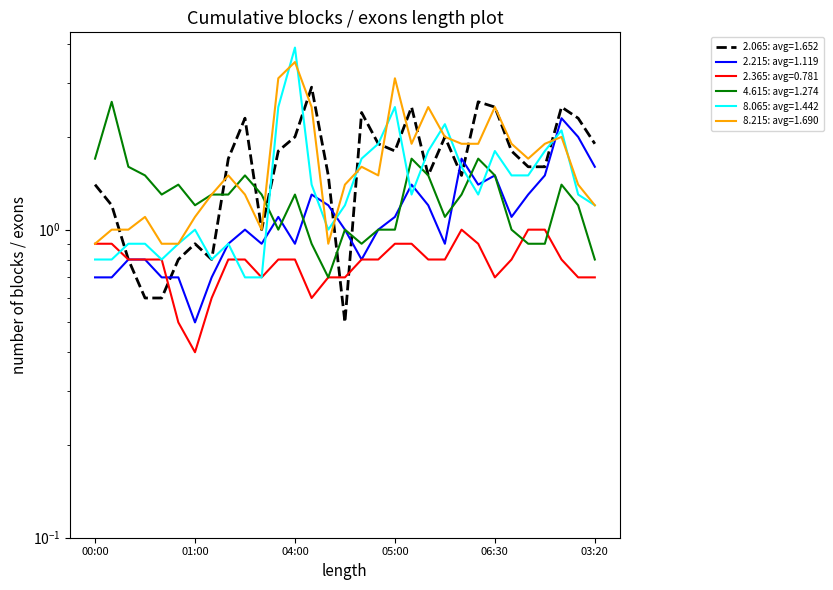

What is the lowest value of the 8.215 series?

0.9